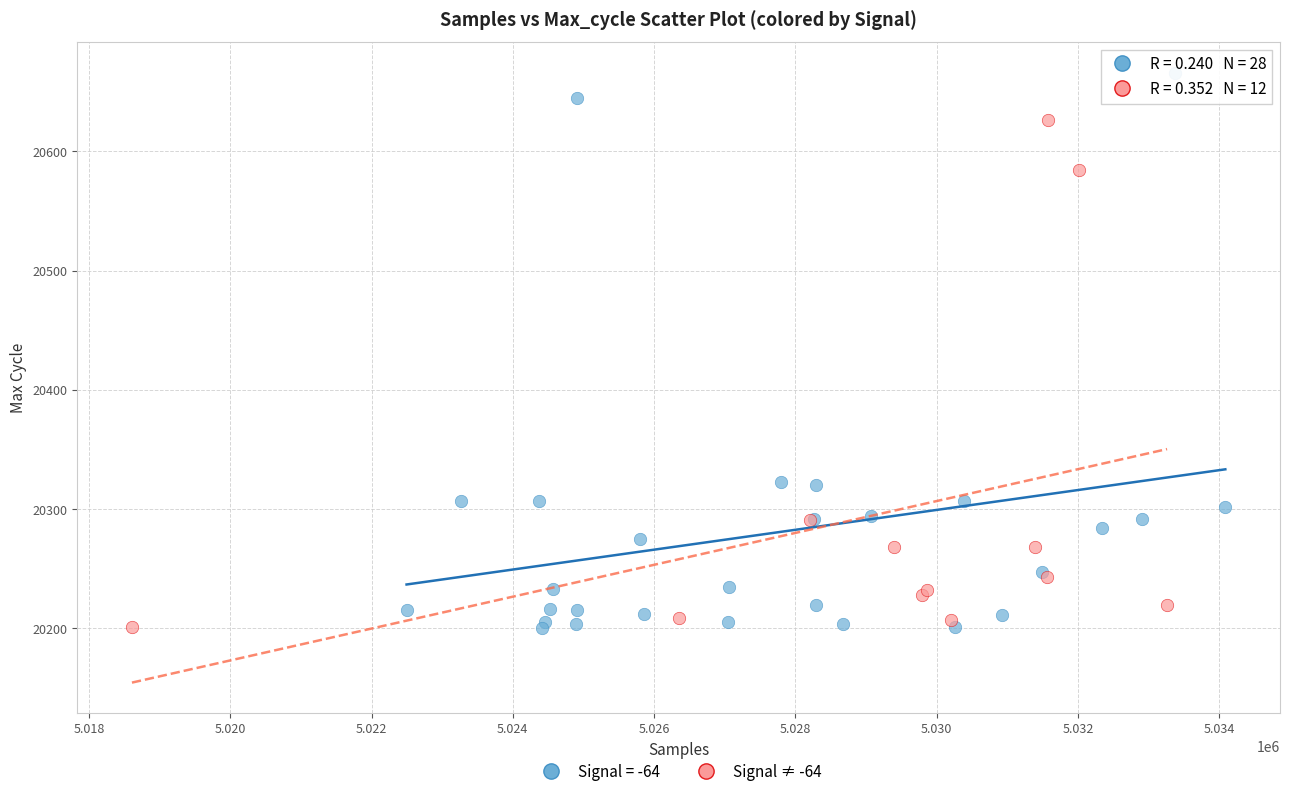

Which series has the widest spread of Y values?

Signal = -64